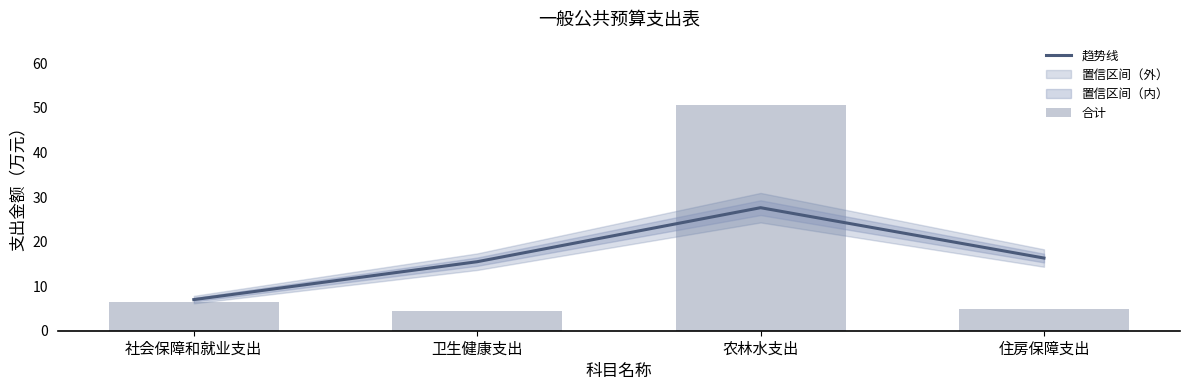

Does the chart contain stacked bars?

No